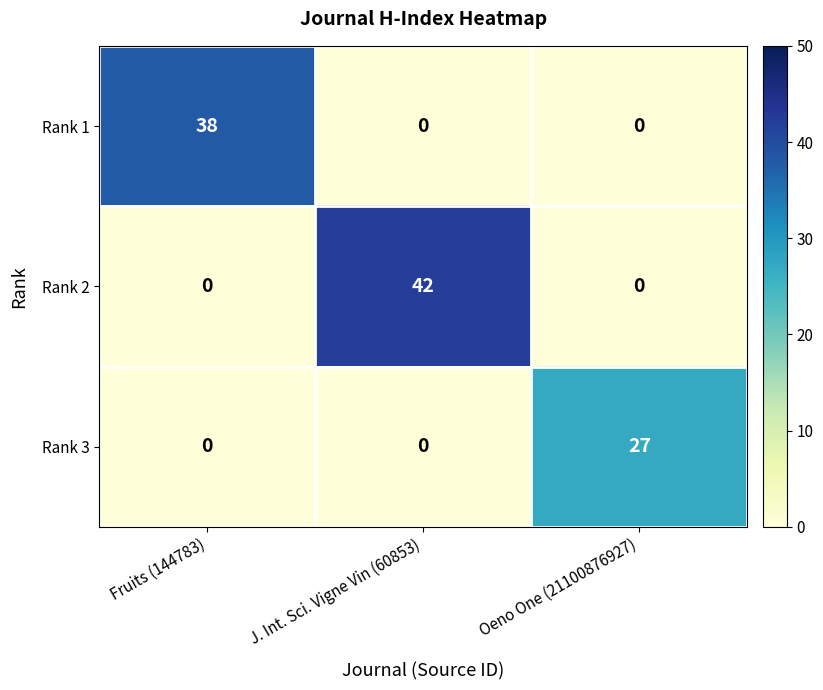

What is the difference between the Rank 2 values at J. Int. Sci. Vigne Vin (60853) and Oeno One (21100876927)?

42